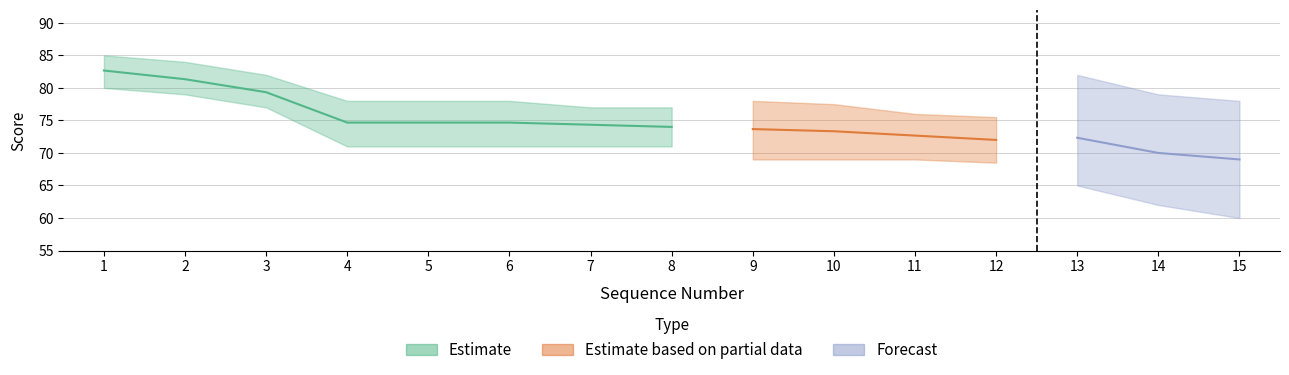

Where is the first local maximum for Forecast?

13